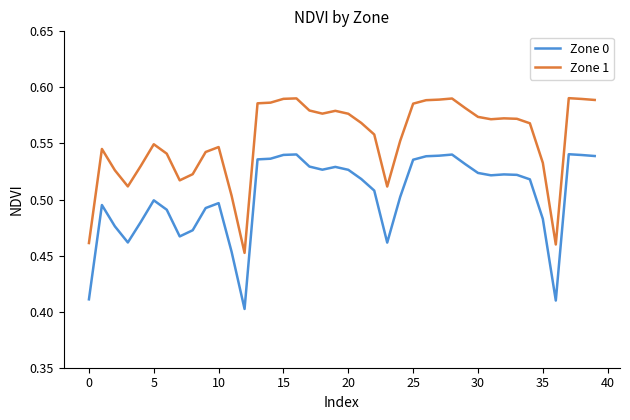

Rank the series by their average value, from highest to lowest.

Zone 1, Zone 0